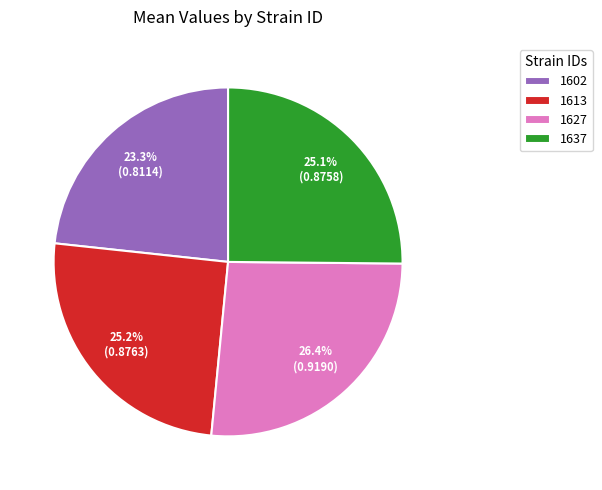

Is there any slice that represents more than half of the pie?

No